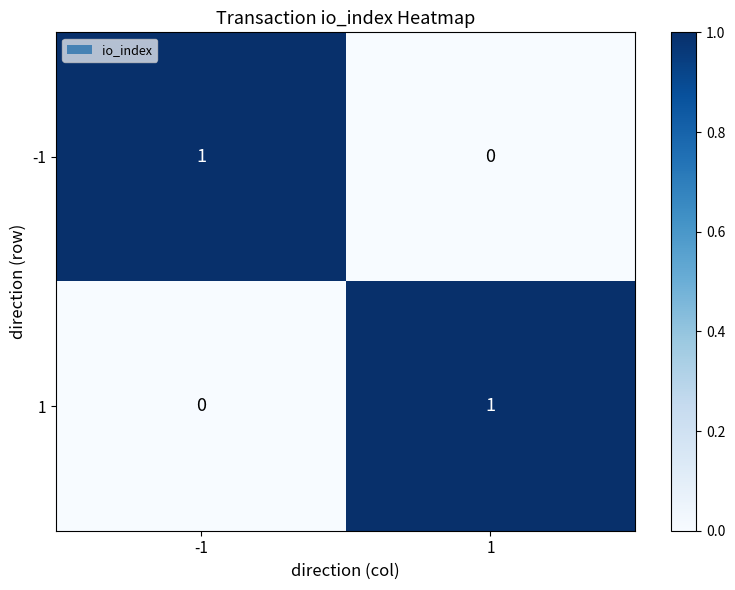

Reading left to right, transcribe all the data shown in this chart.

-1: 1	0
1: 0	1